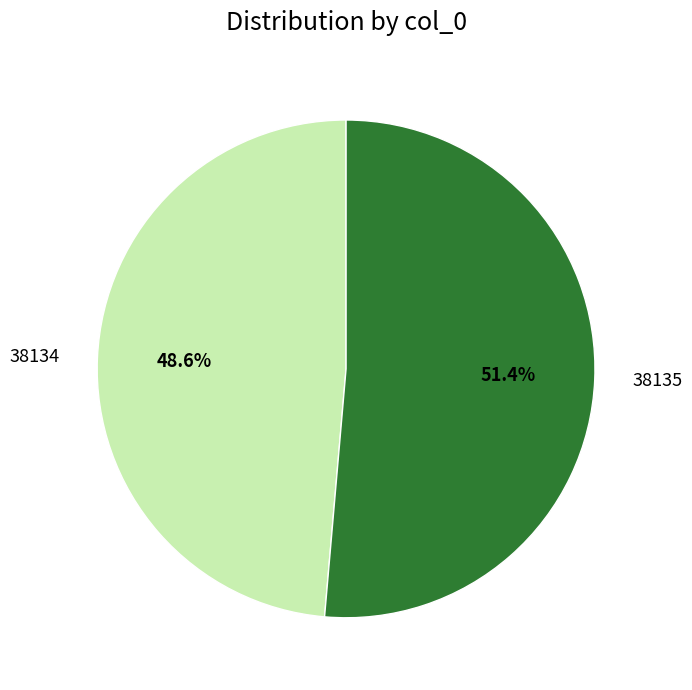

How many slices are in this pie chart?

2